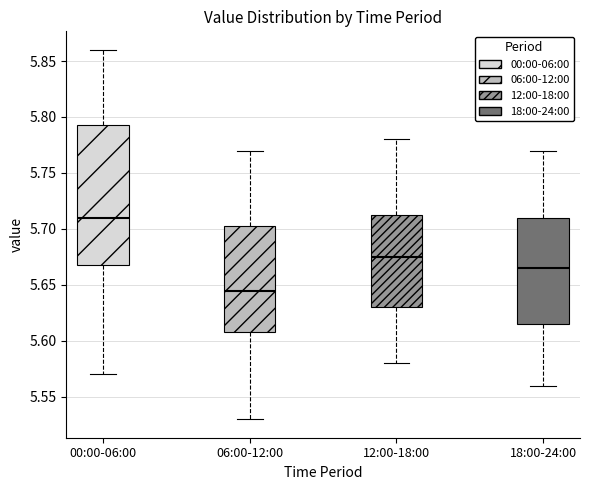

Where does the upper whisker of the box for 18:00-24:00 end on the y-axis? The values are not printed on the chart, so give them approximately, as read against the axis.

5.770